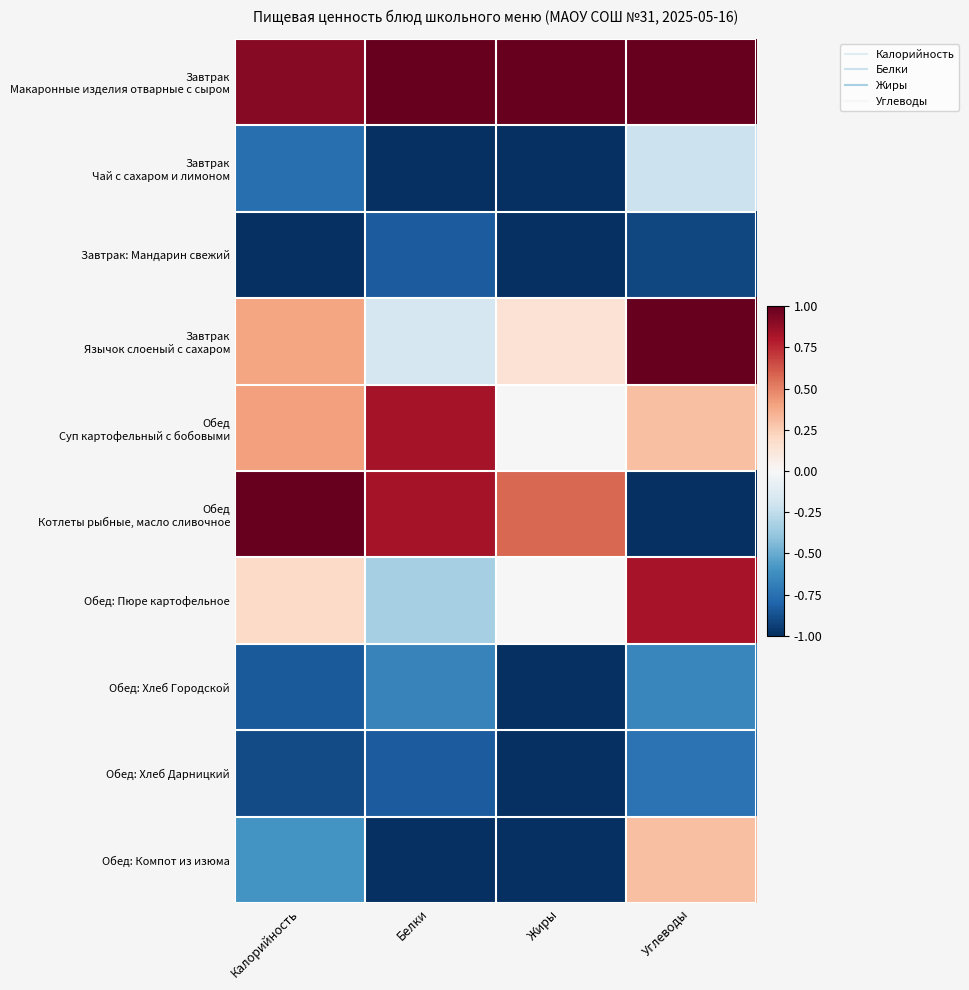

Rank the series by their maximum value, from highest to lowest.

Завтрак Макаронные изделия отварные с сыром, Завтрак Язычок слоеный с сахаром, Обед Котлеты рыбные, масло сливочное, Обед Суп картофельный с бобовыми, Обед: Пюре картофельное, Обед: Компот из изюма, Завтрак Чай с сахаром и лимоном, Обед: Хлеб Городской, Обед: Хлеб Дарницкий, Завтрак: Мандарин свежий